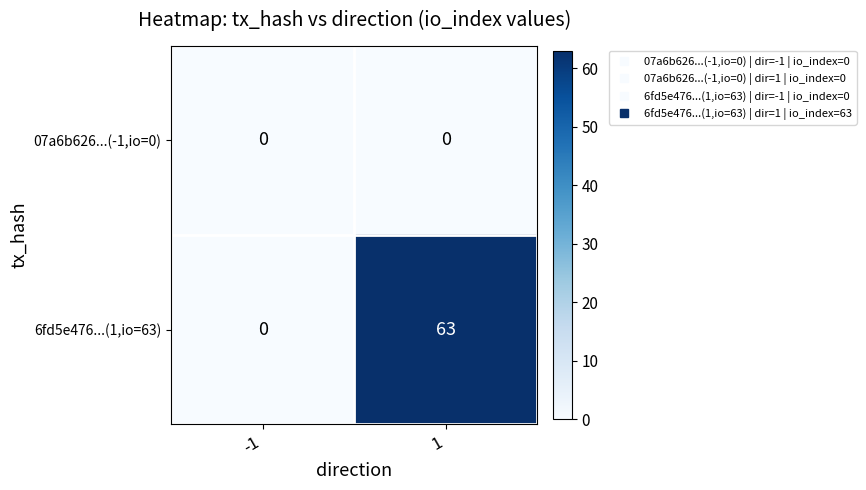

Reading left to right, what are all the values shown in this chart?

07a6b626...(-1,io=0): -1=0	1=0
6fd5e476...(1,io=63): -1=0	1=63